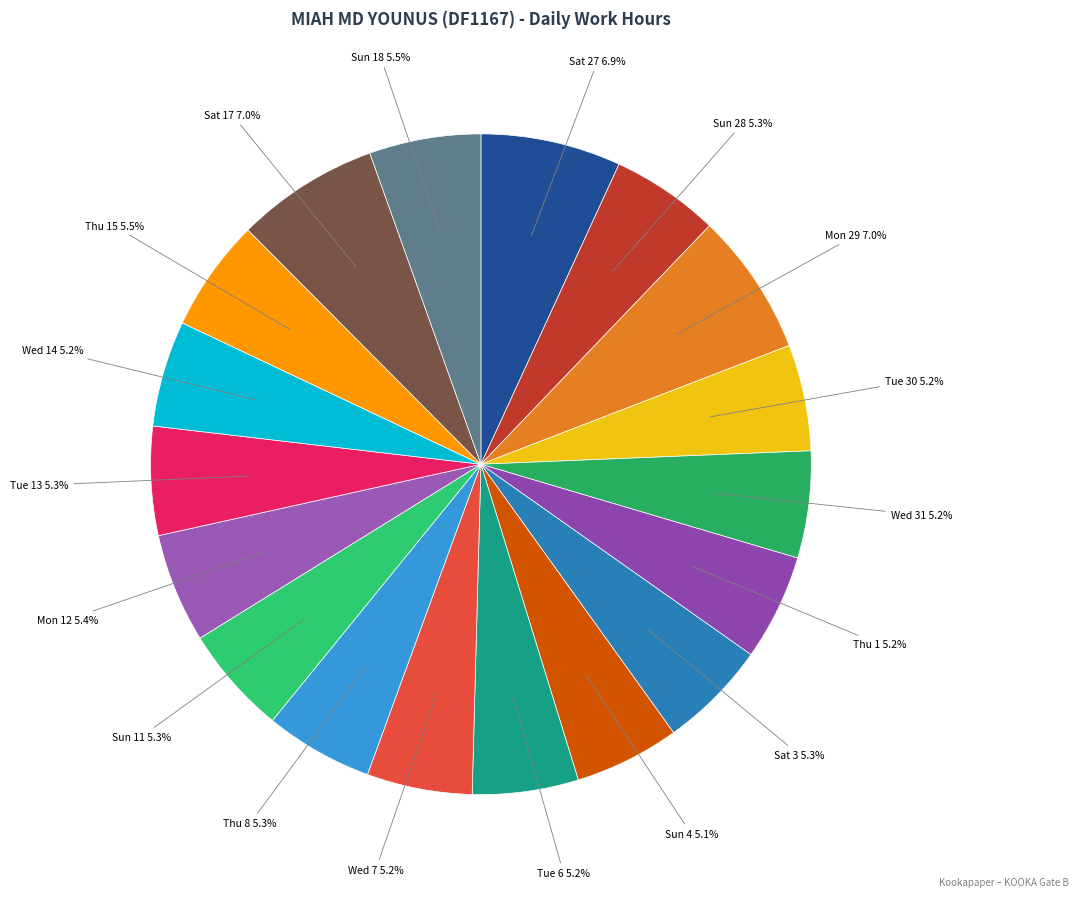

What is the ratio of the value at Sat 17 7.0% to the value at Thu 8 5.3%?

1.3